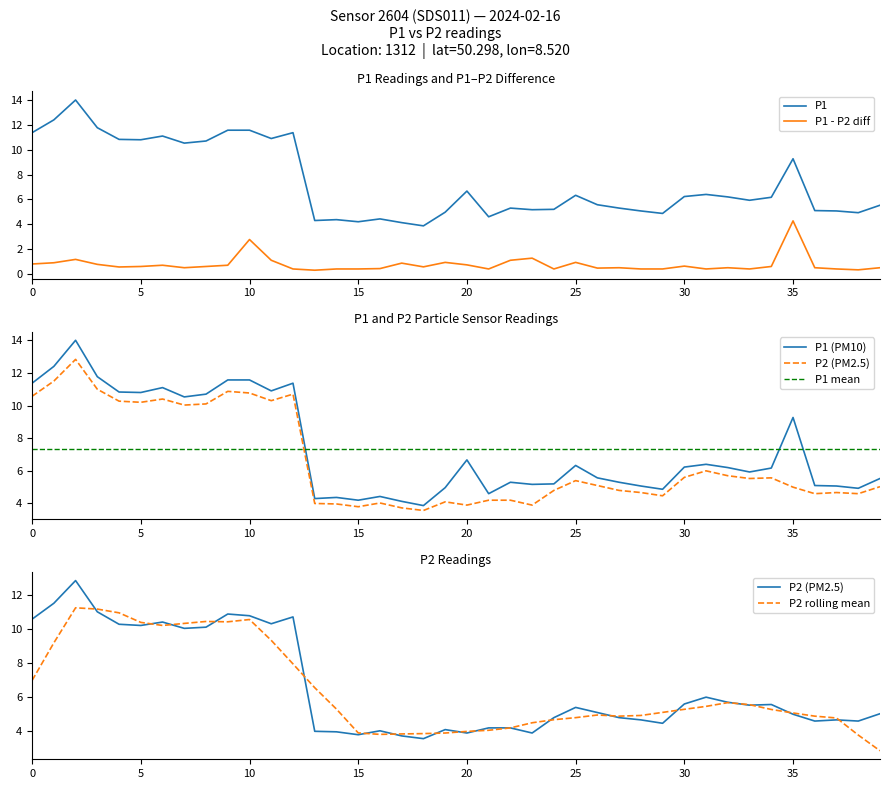

Does the chart display data point markers on the line(s)?

No